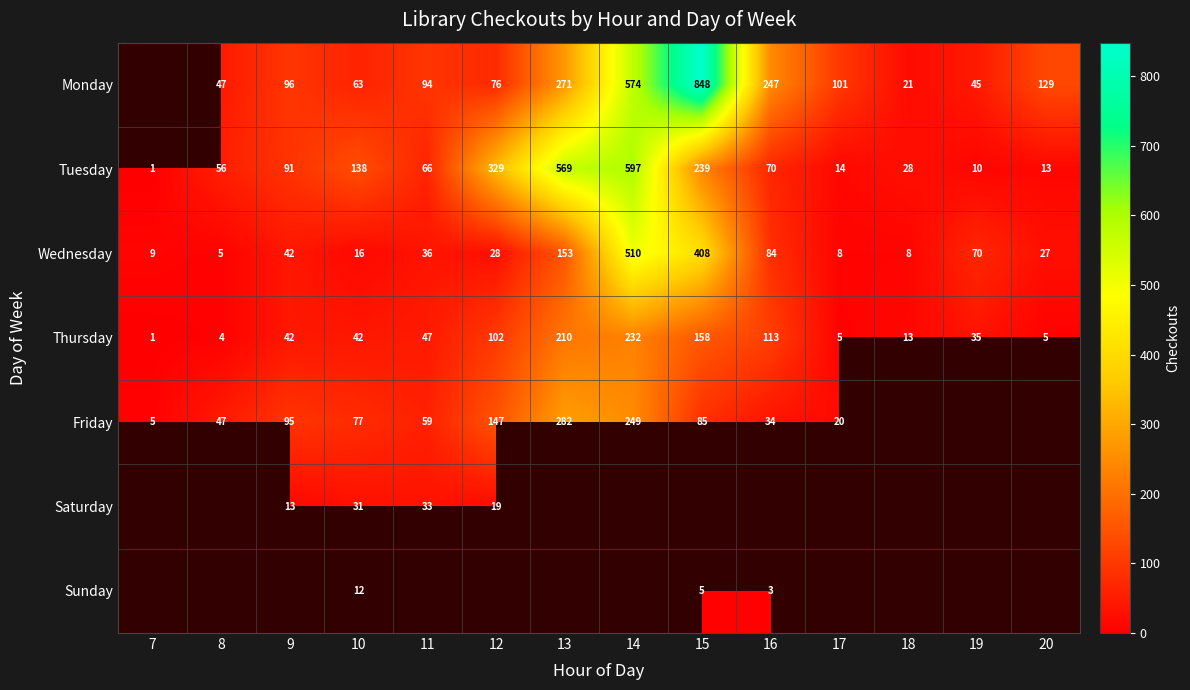

Where is Thursday nearest to the value 116?

16